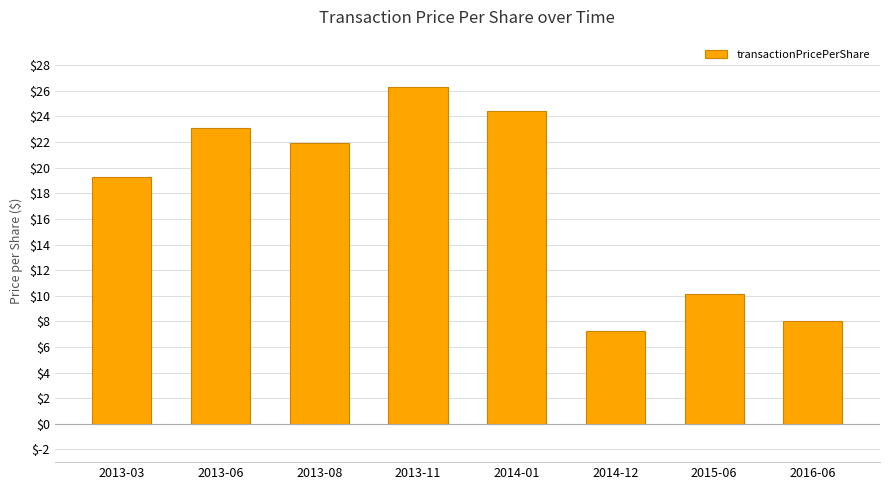

List the labels in order of value, largest first.

2013-11, 2014-01, 2013-06, 2013-08, 2013-03, 2015-06, 2016-06, 2014-12